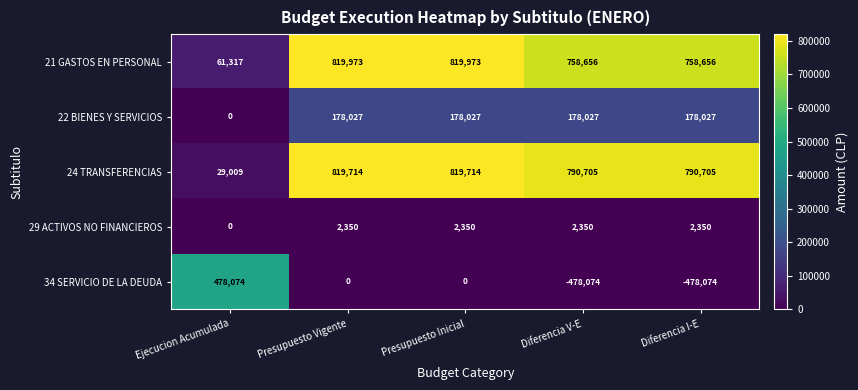

Which series has the largest range (max minus min)?

34 SERVICIO DE LA DEUDA